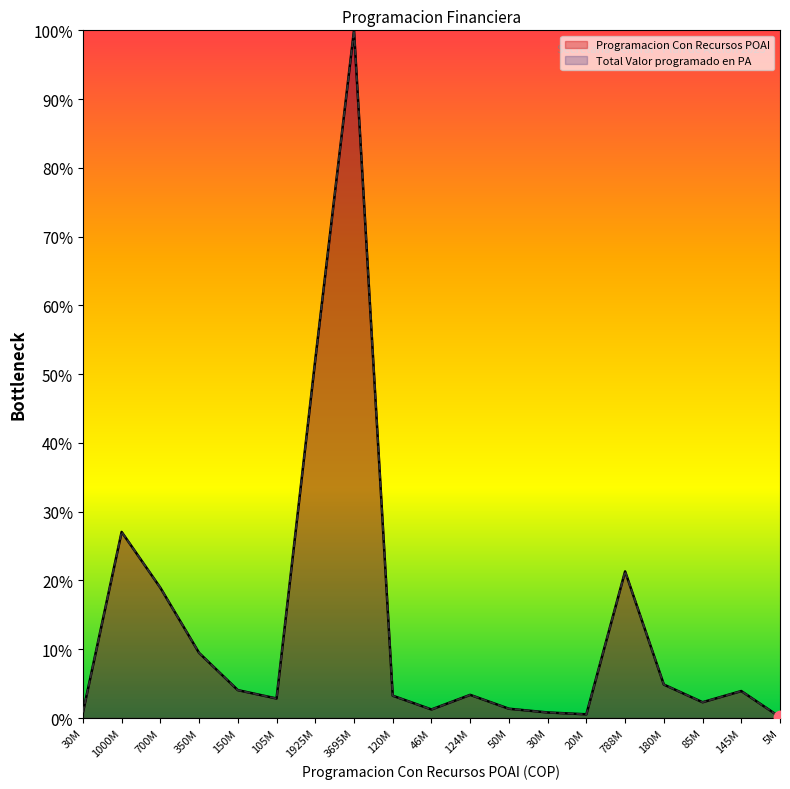

Which series has the largest total across all categories?

Programacion Con Recursos POAI